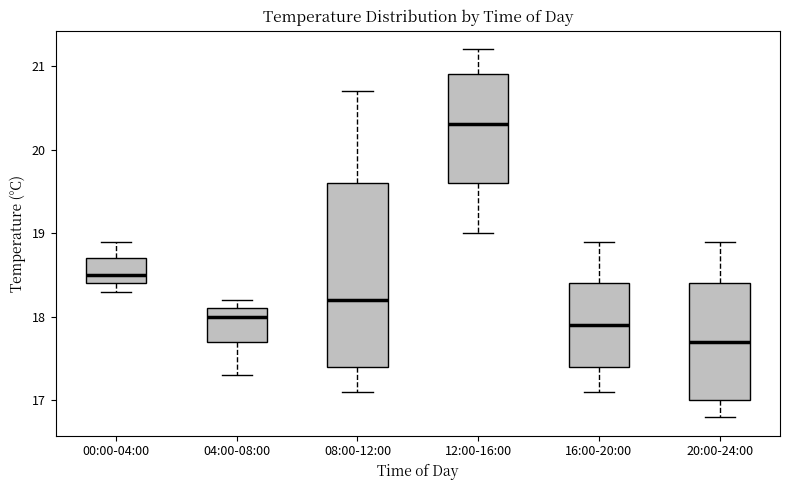

Where does the median line of the box for 20:00-24:00 sit on the y-axis? The values are not printed on the chart, so give them approximately, as read against the axis.

17.7